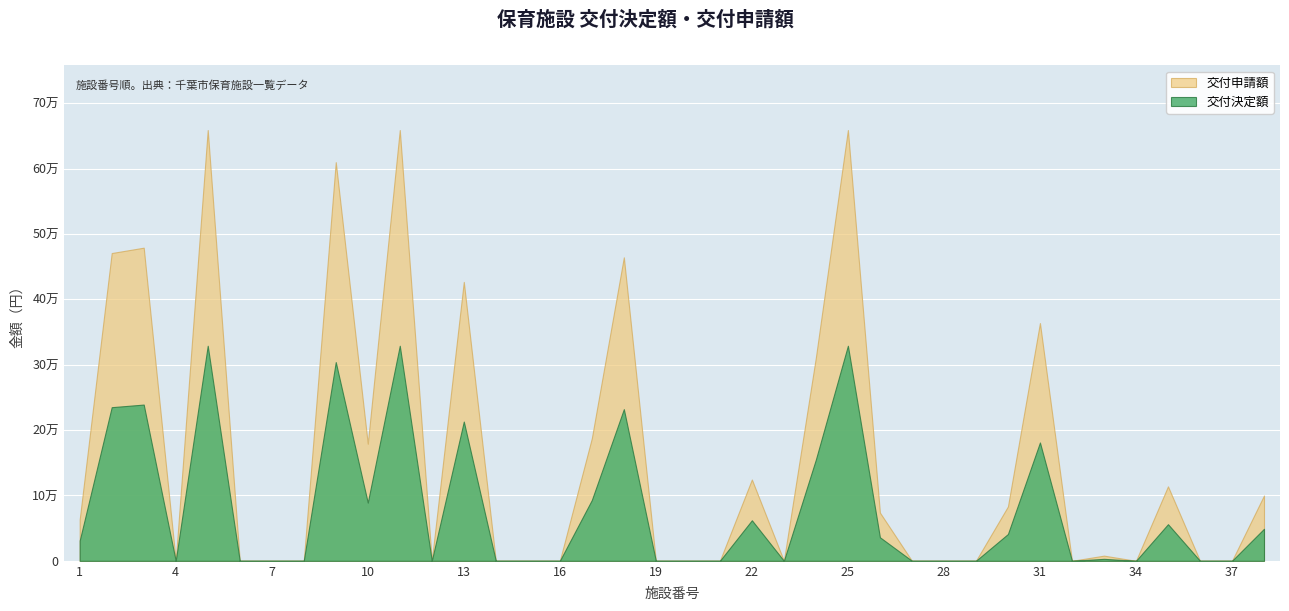

What are all the series names shown in the legend?

交付申請額, 交付決定額